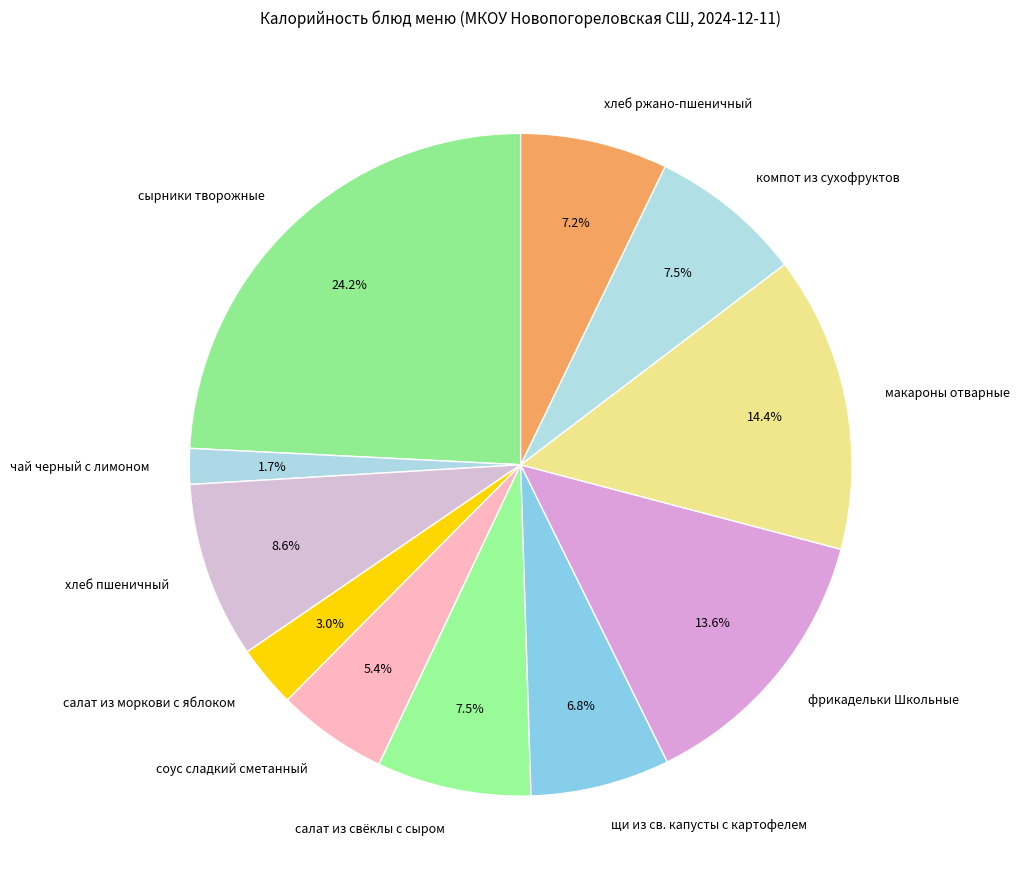

What is the ratio of the value at макароны отварные to the value at фрикадельки Школьные?

1.1